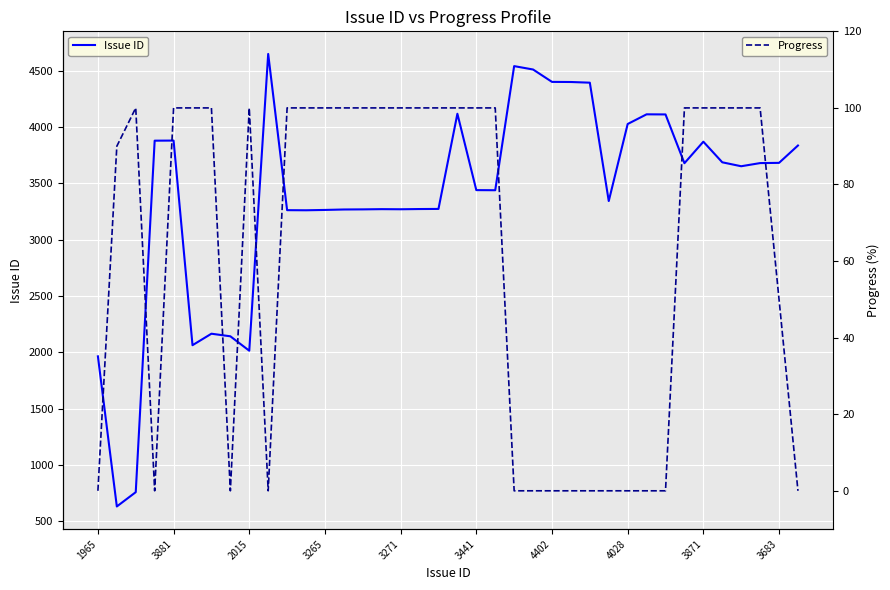

True or false: Progress and Issue ID intersect in this chart.

False